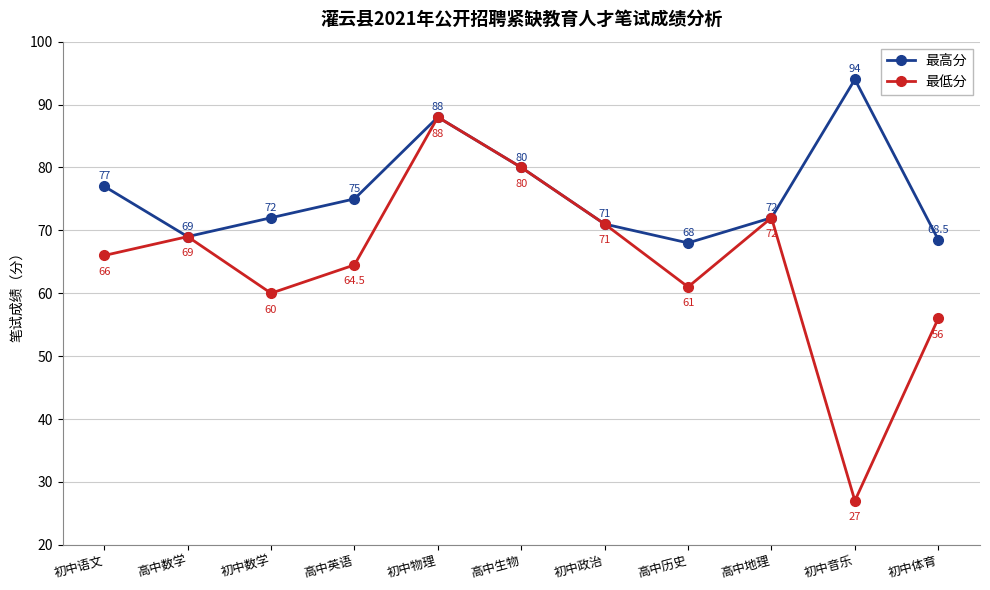

Which series changed the most between 高中生物 and 初中音乐?

最低分